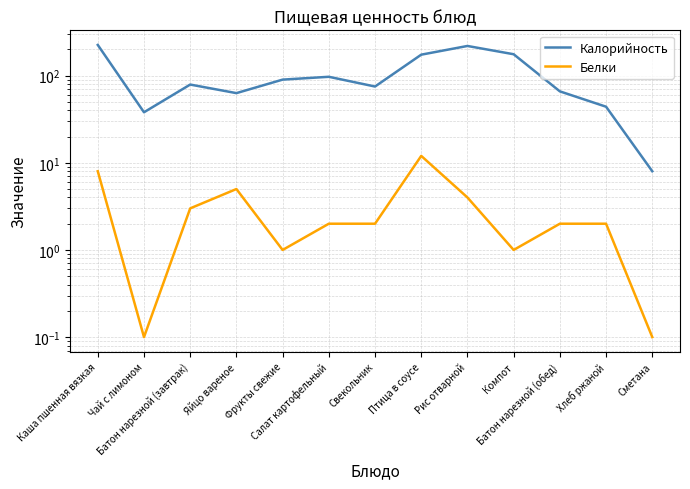

Reading left to right, what are all the values shown in this chart?

Калорийность: 225.0	38.0	79.0	63.0	90.0	97.0	75.0	174.0	219.0	176.0	66.0	44.0	8.0
Белки: 8.0	0.1	3.0	5.0	1.0	2.0	2.0	12.0	4.0	1.0	2.0	2.0	0.1